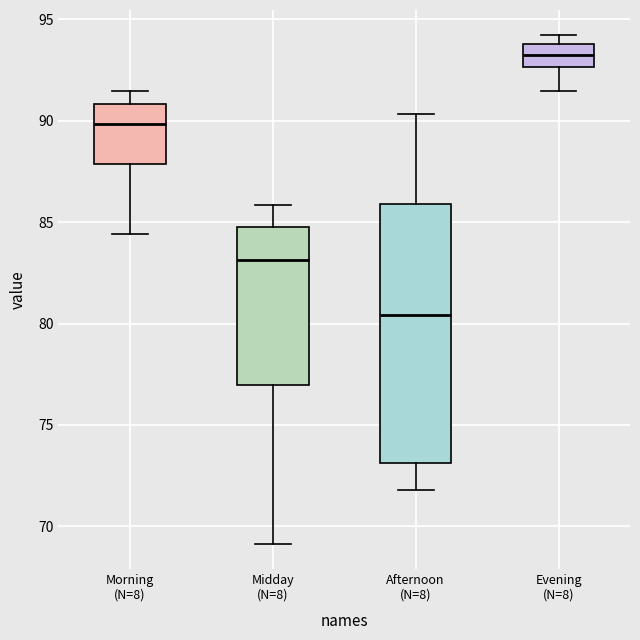

Reading left to right, read every box against the y-axis: the position of its median line, the range the box covers, and the ends of its whiskers. The values are not printed on the chart, so give them approximately, as read against the axis.

Morning (N=8): median 90.0, box 88.0 to 91.0, whiskers 84.5 to 91.5
Midday (N=8): median 83.0, box 77.0 to 85.0, whiskers 69.0 to 86.0
Afternoon (N=8): median 80.5, box 73.0 to 86.0, whiskers 72.0 to 90.5
Evening (N=8): median 93.0, box 92.5 to 94.0, whiskers 91.5 to 94.0 (just above the box's upper edge)